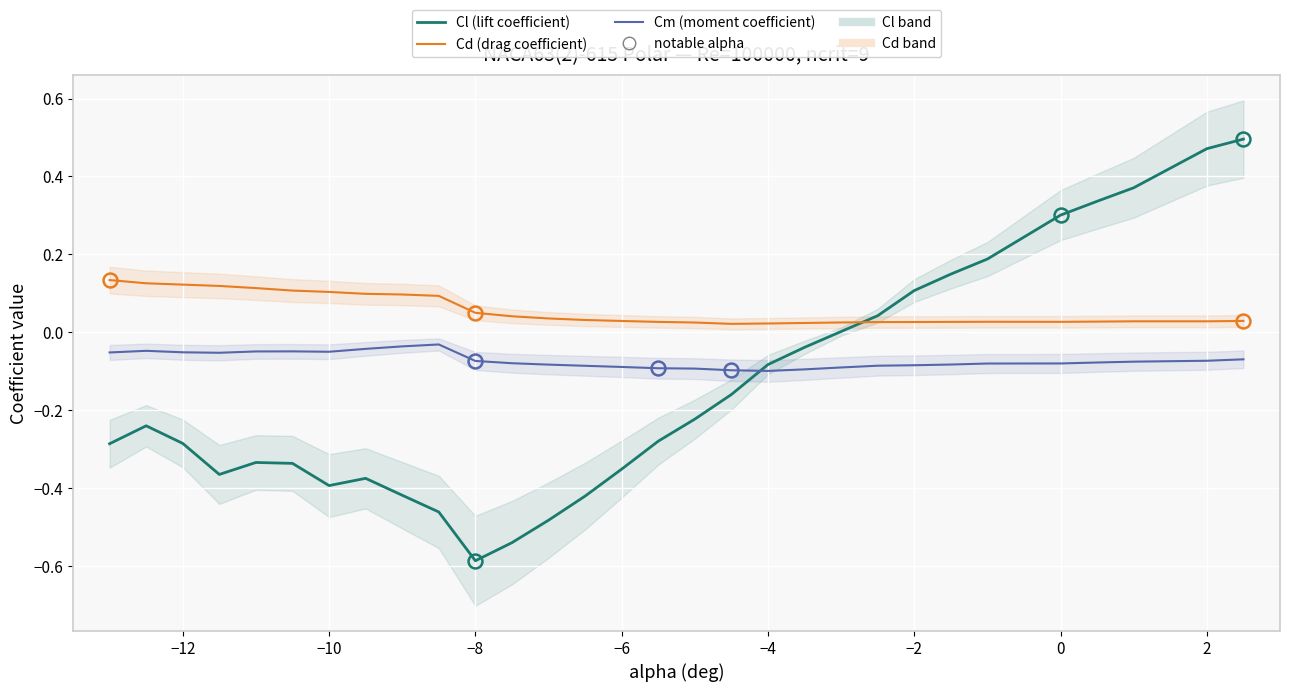

What is the spread (max minus min) of values at −4?

0.1